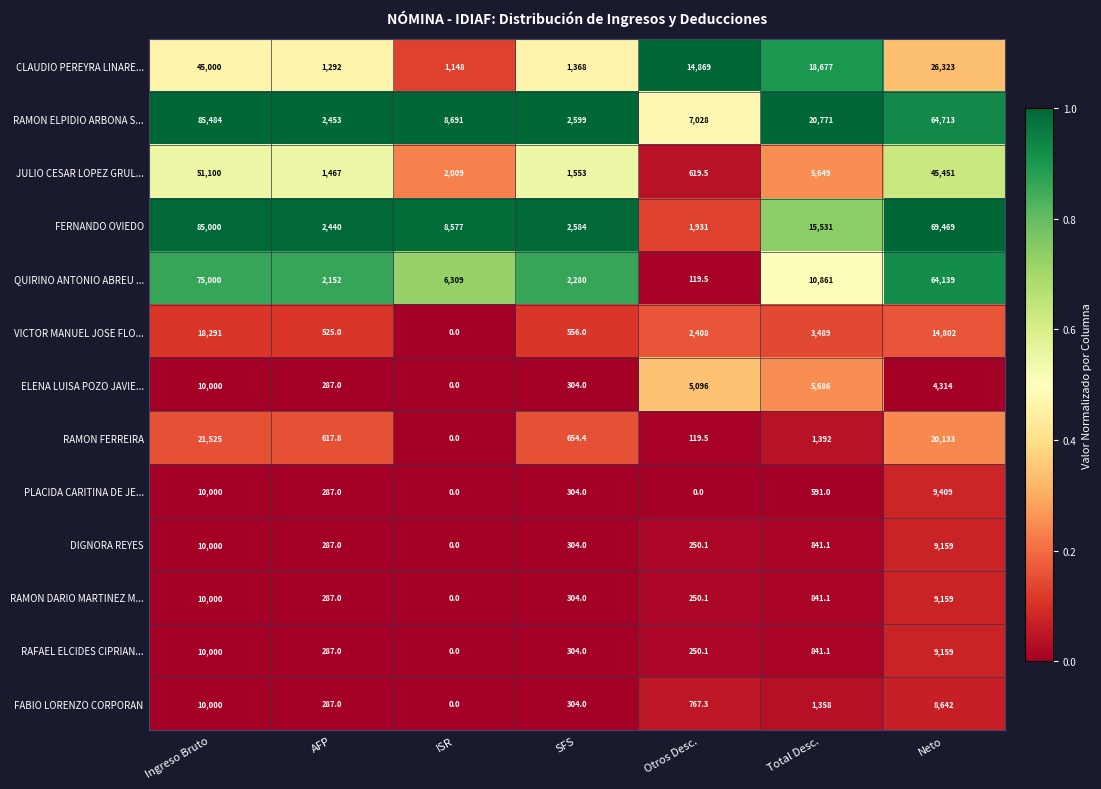

How many categories are shown in the chart?

7